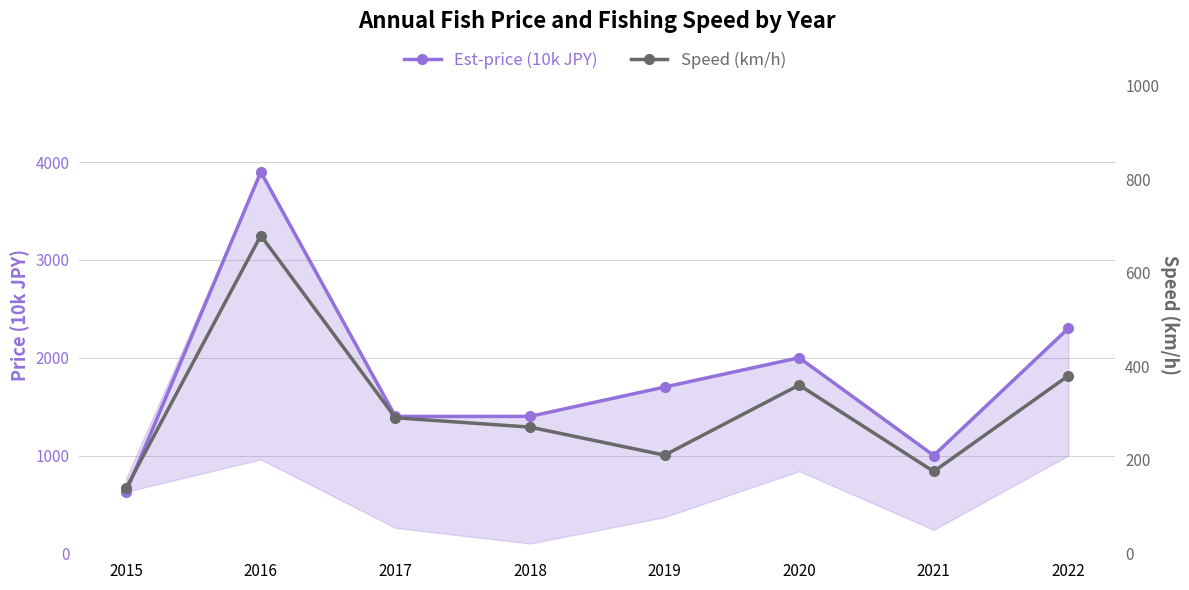

True or false: Est-price (10k JPY) and Speed (km/h) cross at least once.

False